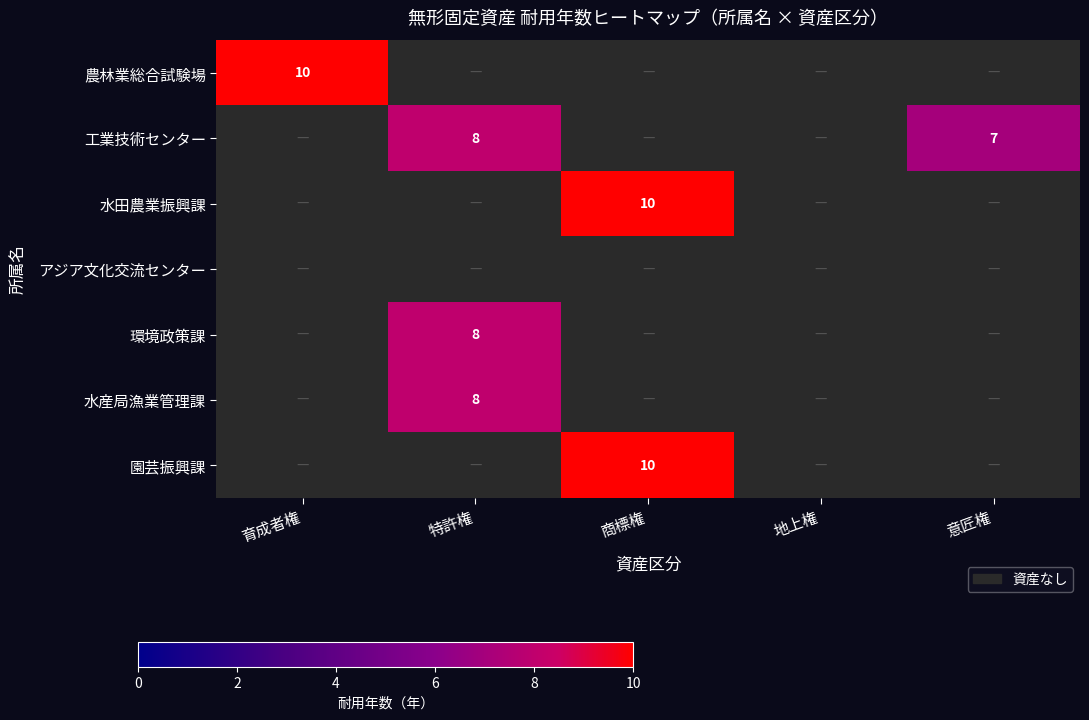

The 園芸振興課 series shows 13 at 商標権. True or false?

False